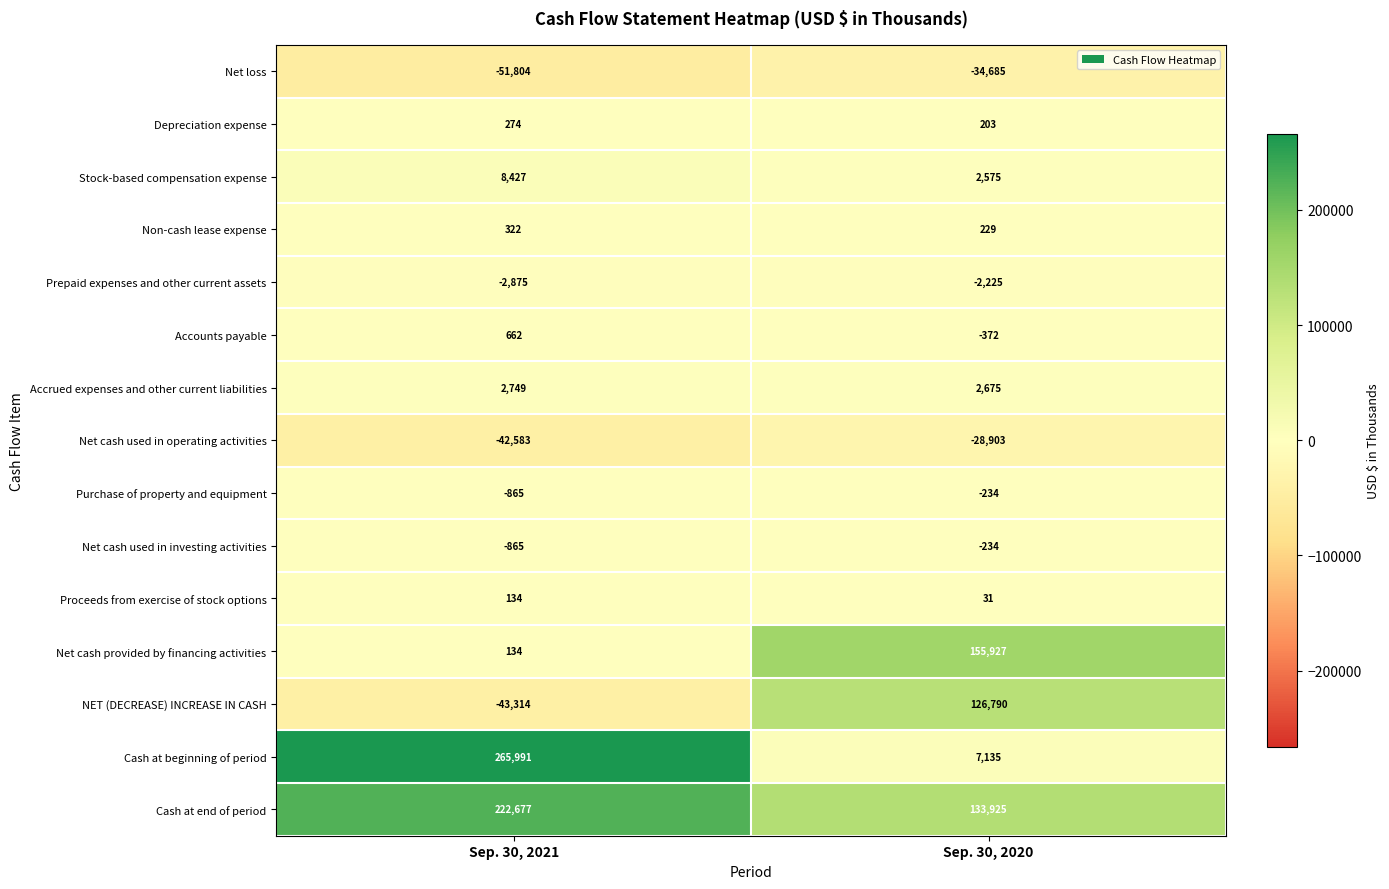

What is the sum of the Net cash used in operating activities values at Sep. 30, 2020 and Sep. 30, 2021?

-71486